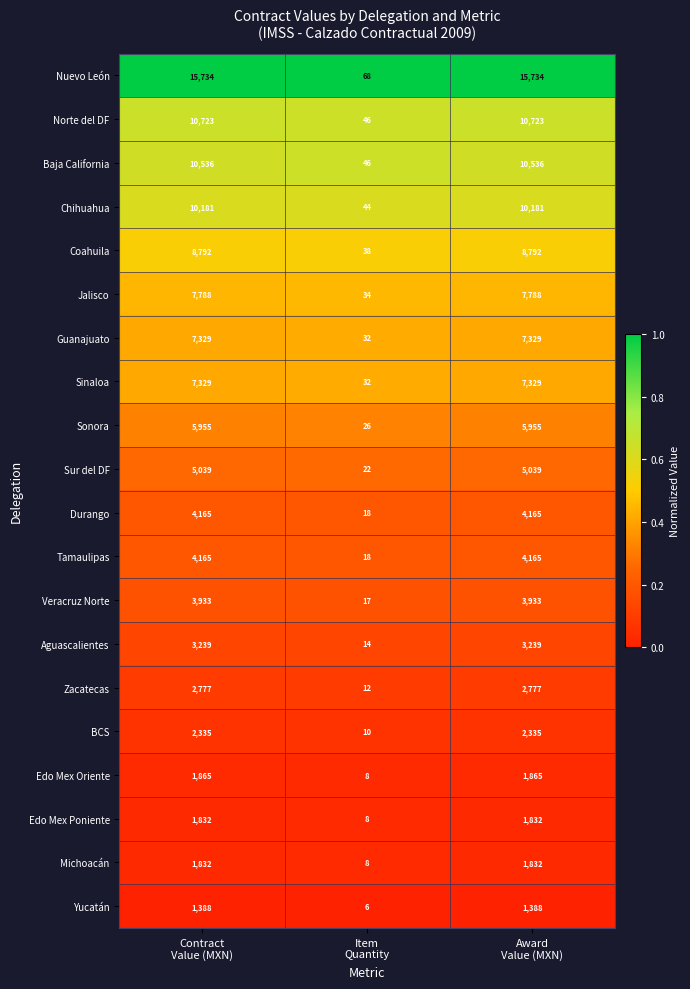

Count the Aguascalientes values in the range 14 to 3239.

3